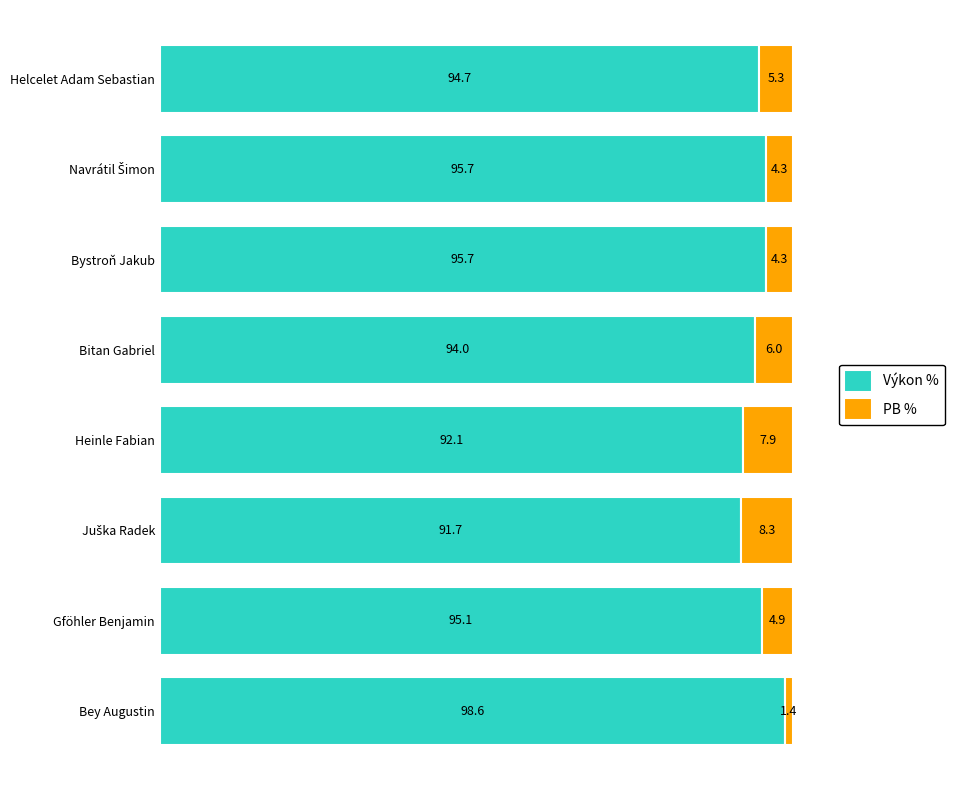

True or false: Výkon % has a value of 98.6 at Bey Augustin.

True